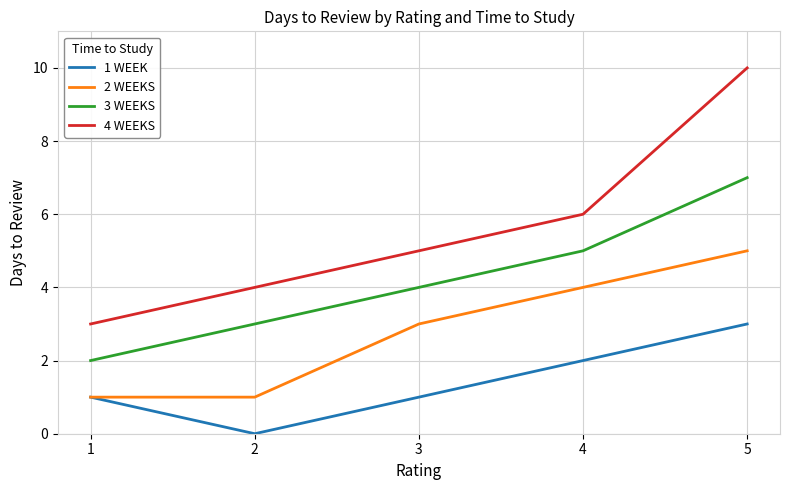

What is the maximum value shown in the chart?

10